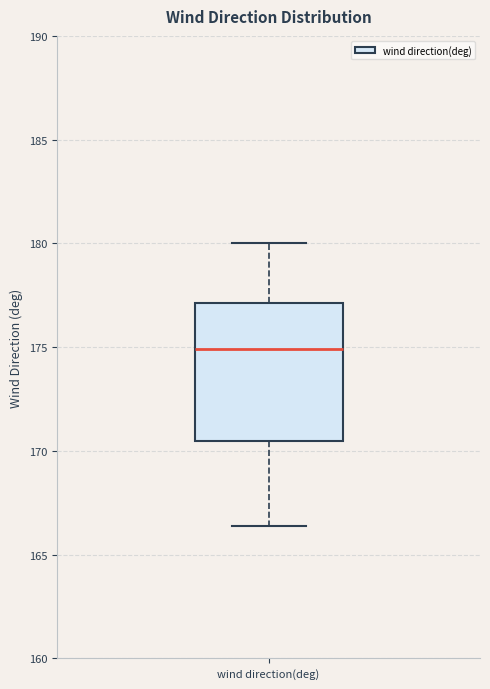

Where does the upper whisker of the box for wind direction(deg) end on the y-axis? The values are not printed on the chart, so give them approximately, as read against the axis.

180.0